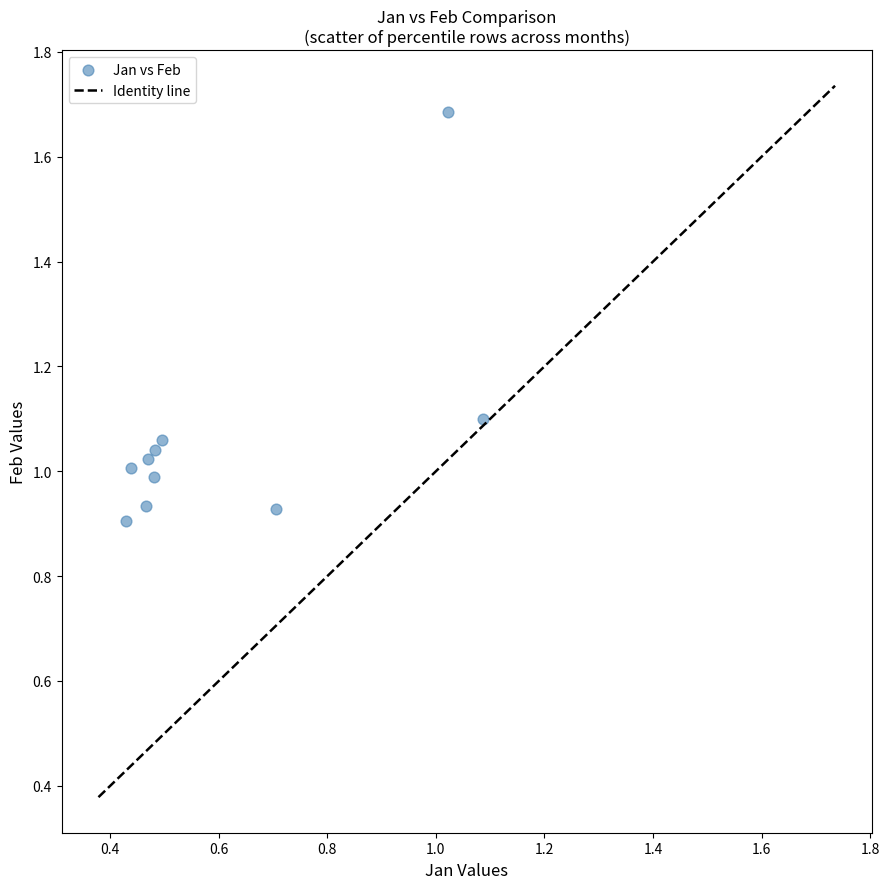

What is the range of X values (max minus min)?

0.7